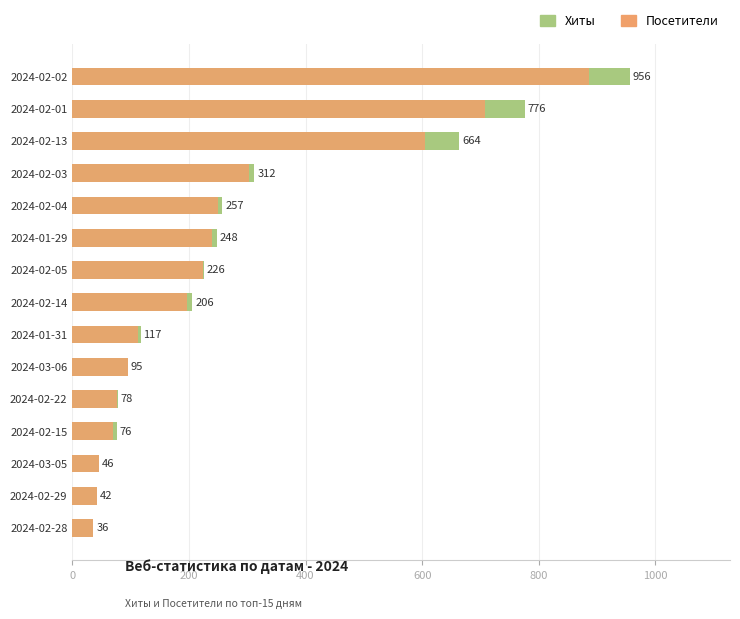

Reading left to right, list all the values displayed in this chart.

Хиты: 36	42	46	76	78	95	117	206	226	248	257	312	664	776	956
Посетители: 36	42	45	70	77	95	112	196	224	239	249	303	605	707	886